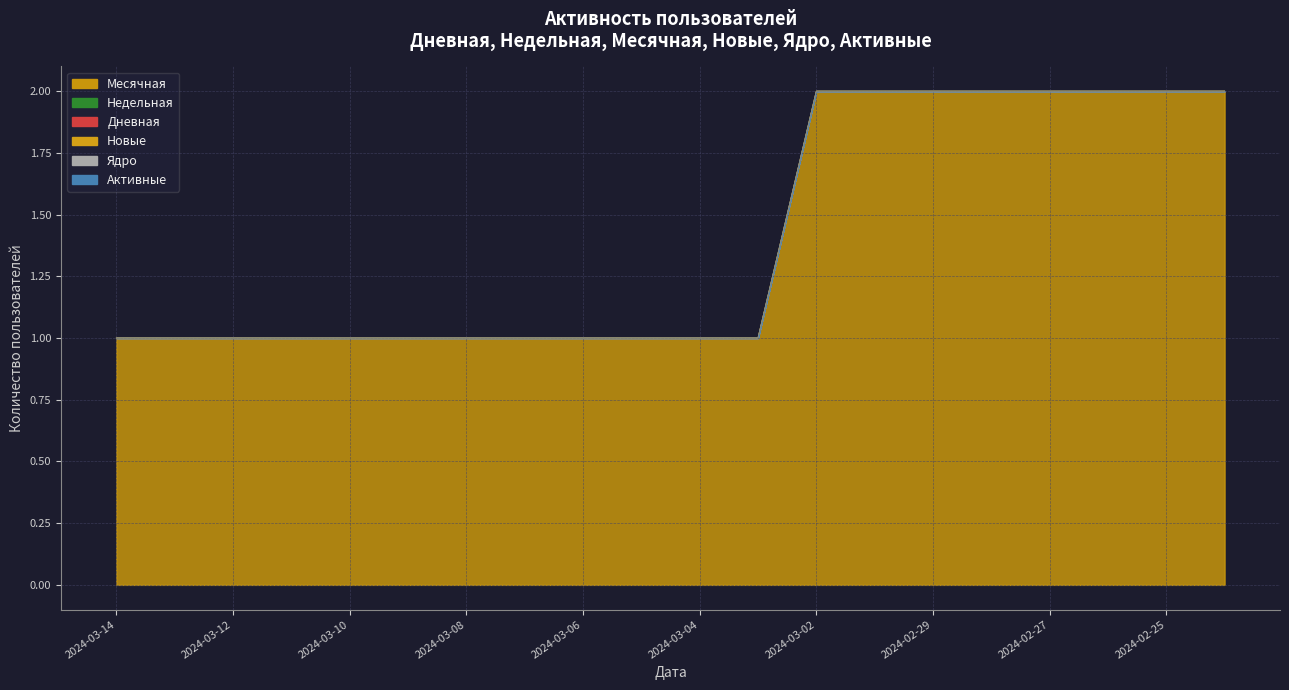

At which category does the chart reach its minimum across all series?

2024-03-14